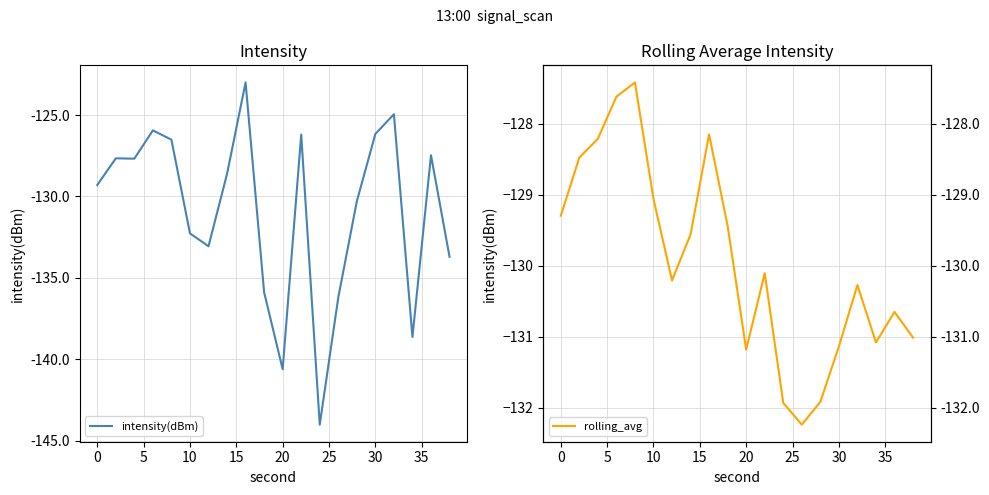

How many values in the rolling_avg series are below -130?

11